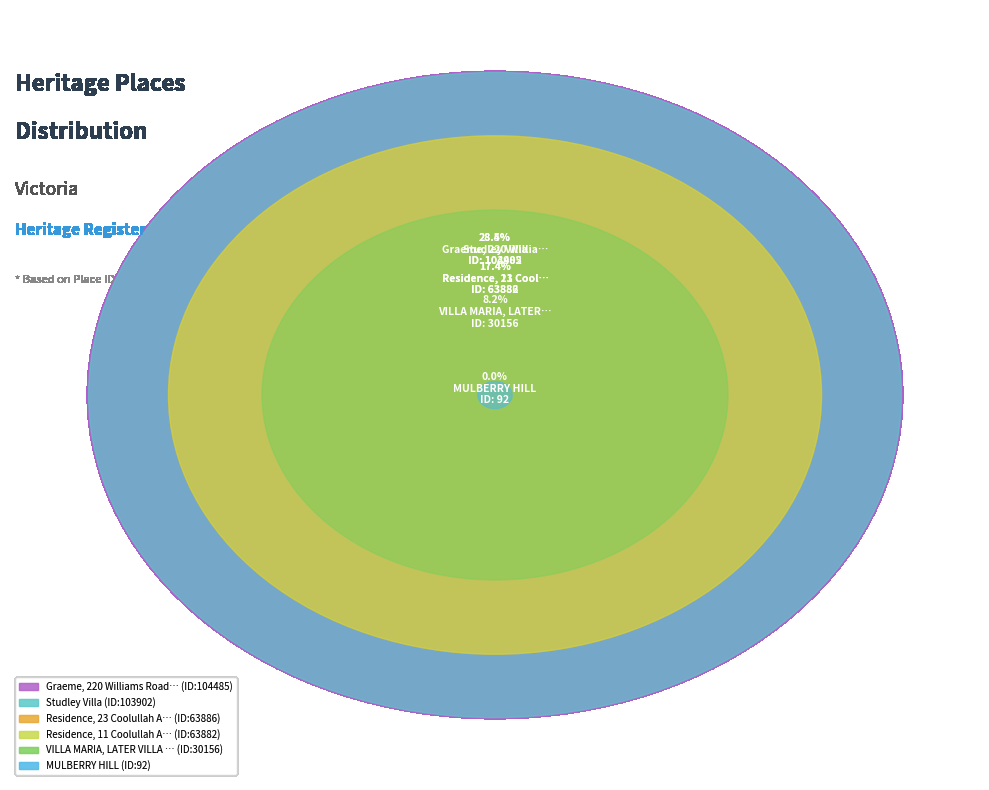

To the nearest percent, what portion does Residence, 23 Coolullah Avenue represent?

17%